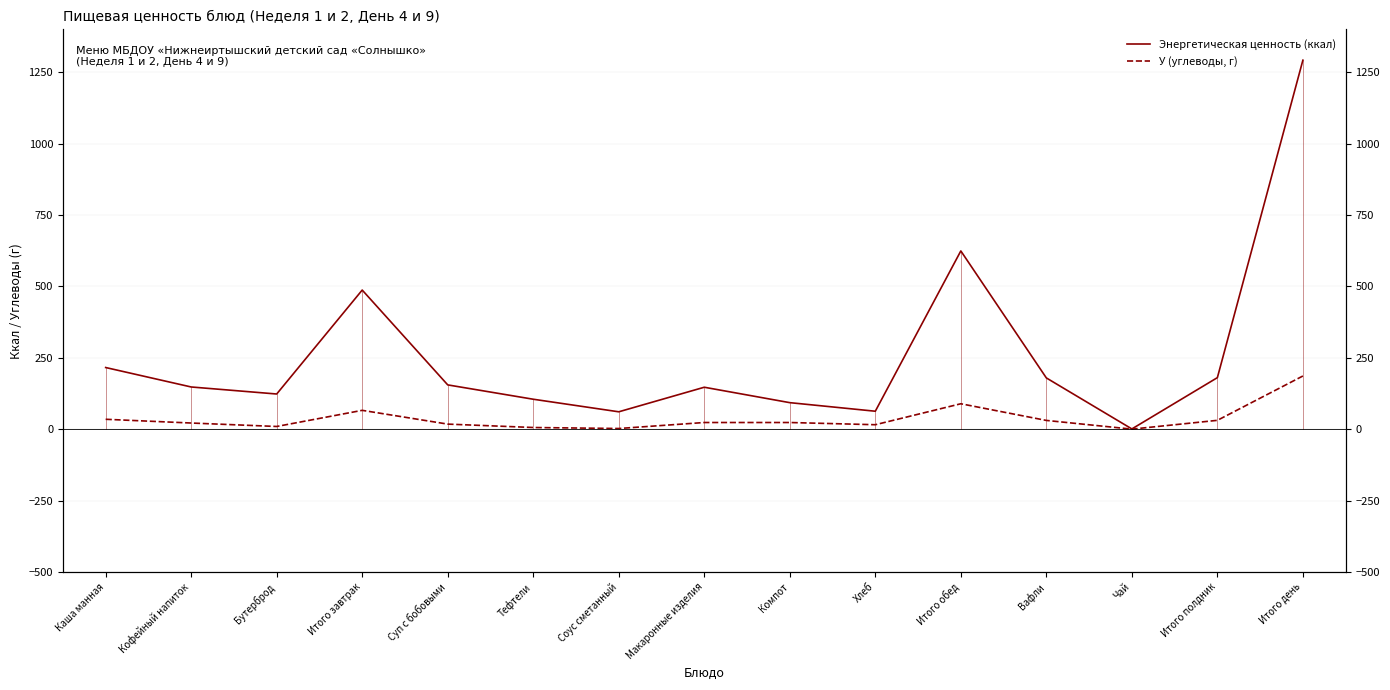

What are all the series names shown in the legend?

Энергетическая ценность (ккал), У (углеводы, г)